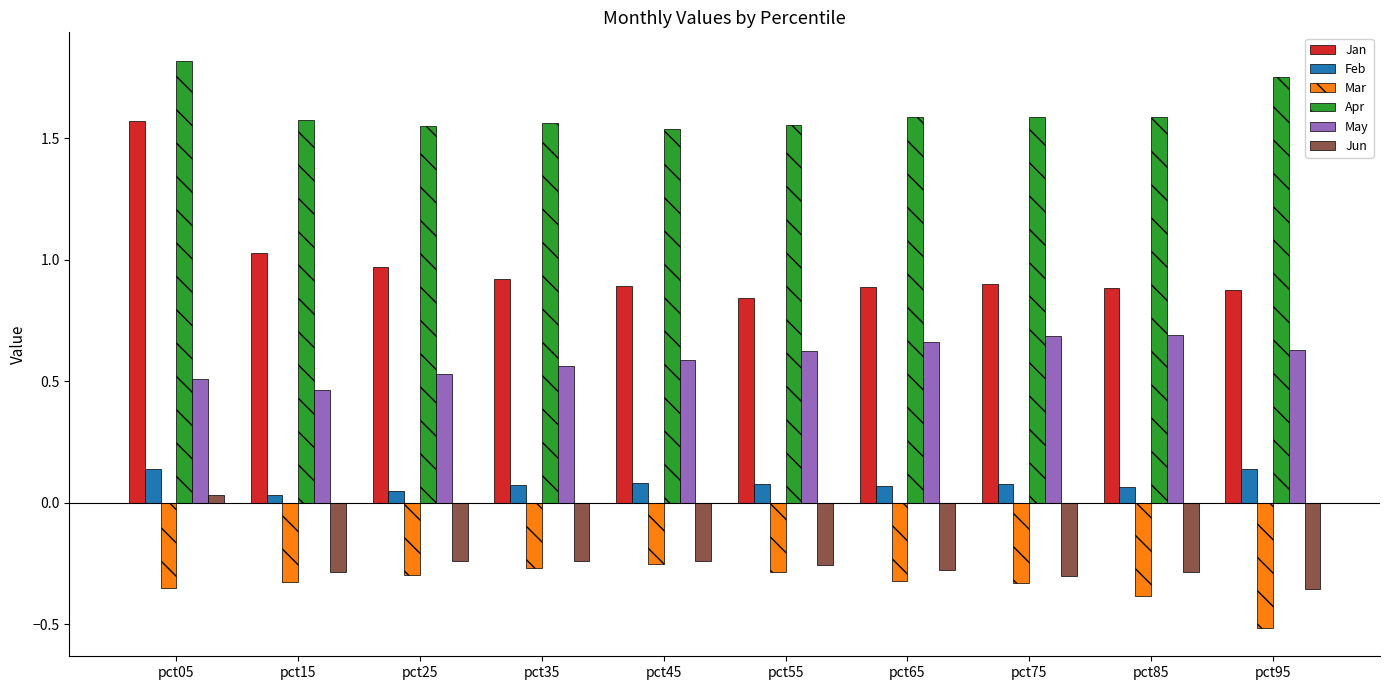

At which category does the chart reach its minimum across all series?

pct95